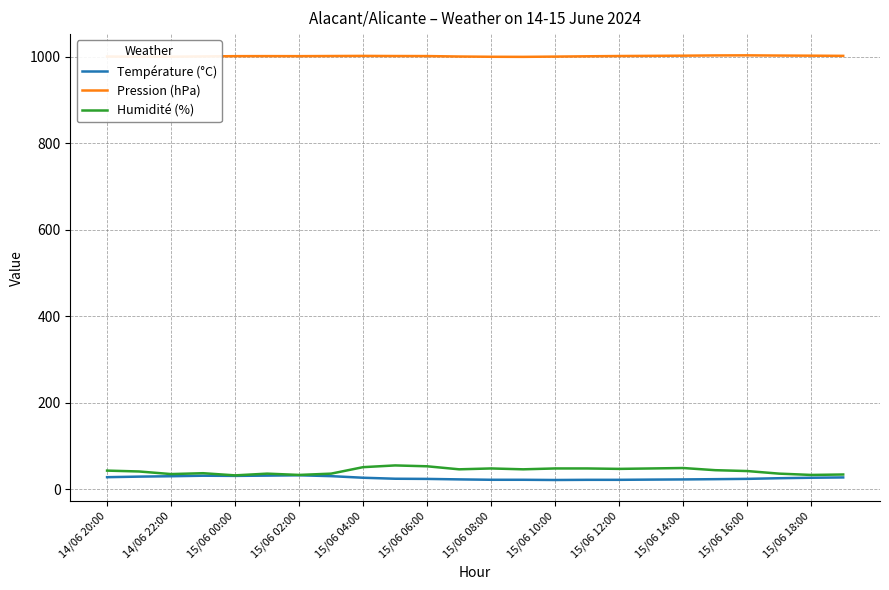

What is the maximum value for Pression (hPa)?

1003.8